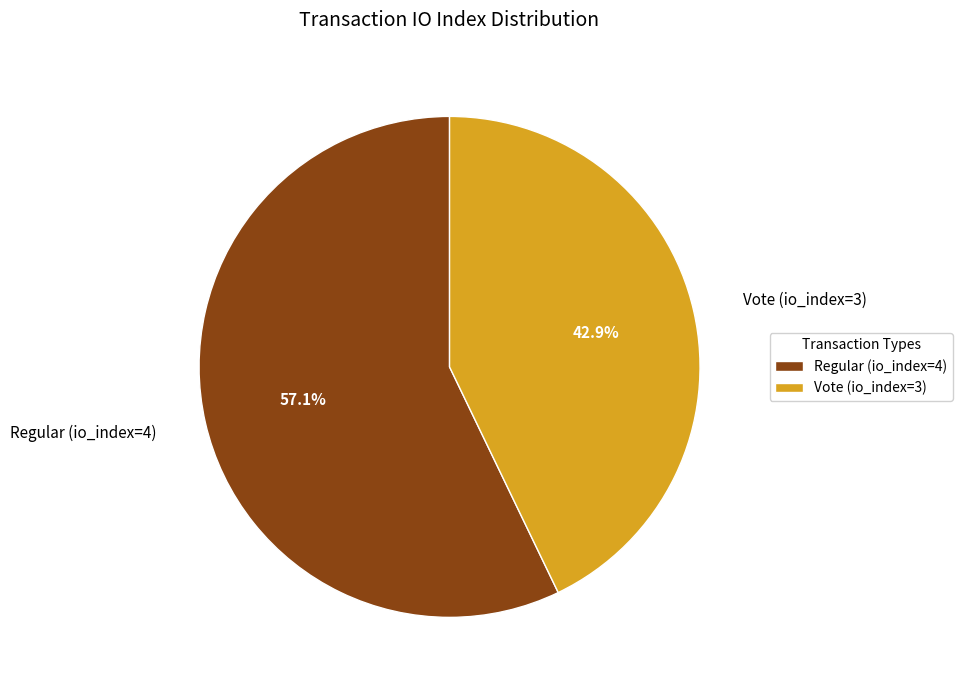

How many slices are in this pie chart?

2